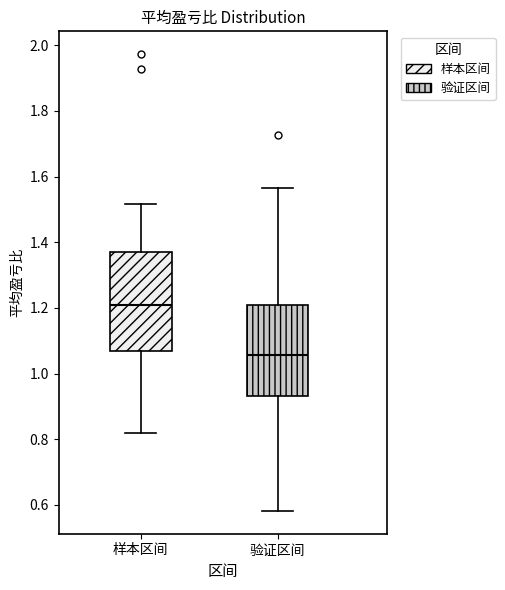

Reading left to right, transcribe this box plot: for each box, give where its median line is, the range the box spans, and where its two whiskers end, as read against the y-axis. The values are not printed on the chart, so give them approximately, as read against the axis.

样本区间: median 1.22, box 1.06 to 1.36, whiskers 0.82 to 1.52
验证区间: median 1.06, box 0.94 to 1.20, whiskers 0.58 to 1.56